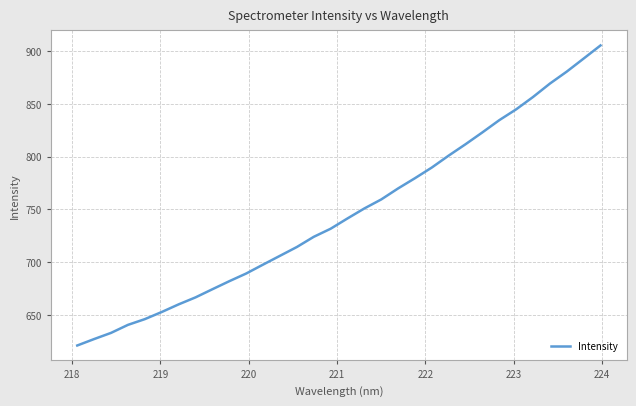

What is the minimum value shown in the chart?

621.0